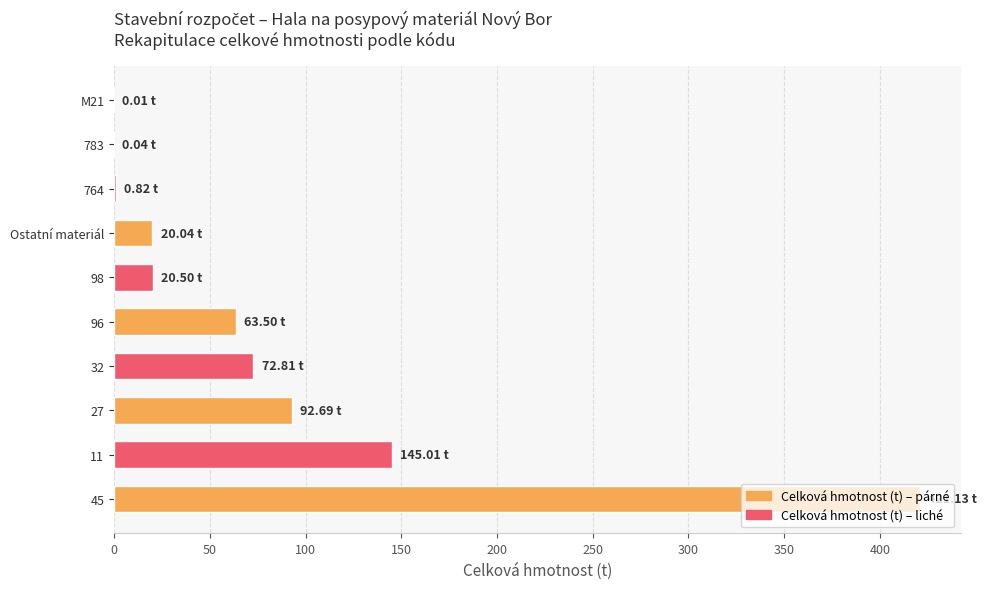

Approximately how many times larger is the value at Ostatní materiál compared to 96?

0.3